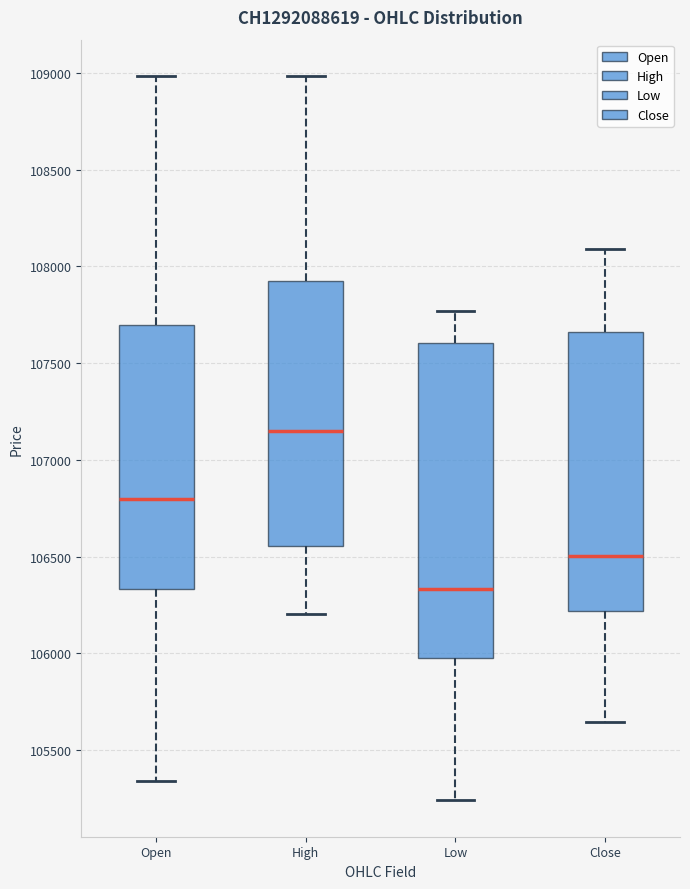

Reading left to right, read every box against the y-axis: the position of its median line, the range the box covers, and the ends of its whiskers. The values are not printed on the chart, so give them approximately, as read against the axis.

Open: median 106800, box 106350 to 107700, whiskers 105350 to 109000
High: median 107150, box 106550 to 107950, whiskers 106200 to 109000
Low: median 106350, box 106000 to 107600, whiskers 105250 to 107750
Close: median 106500, box 106200 to 107650, whiskers 105650 to 108100